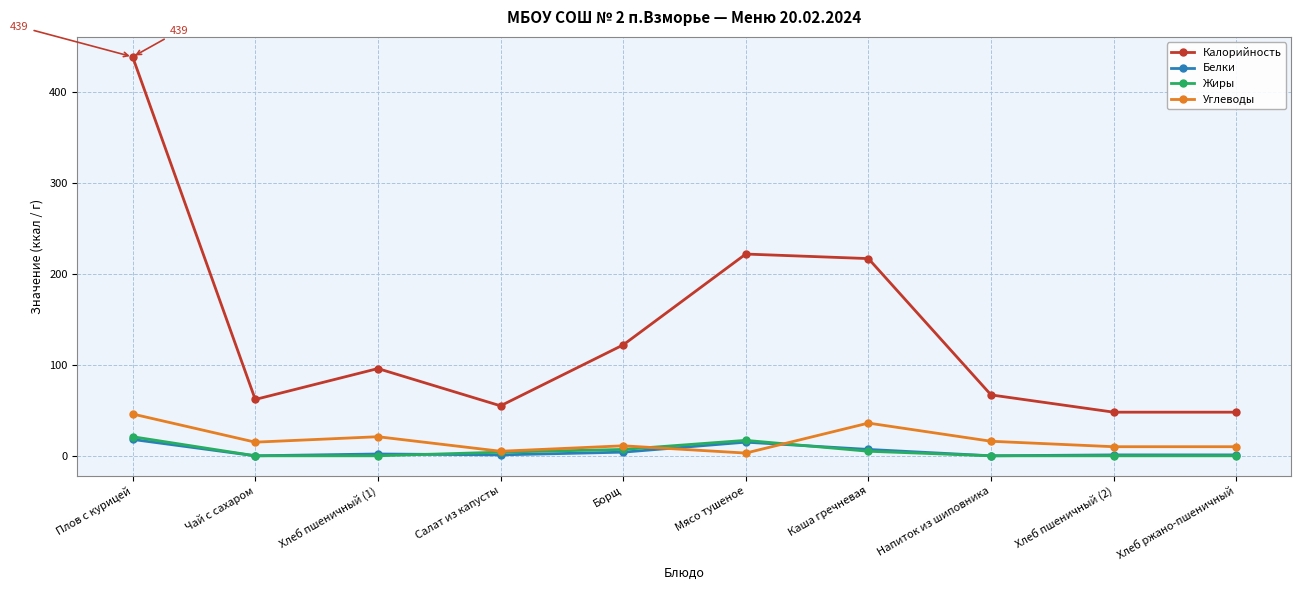

What is the difference between the maximum and minimum values in the Жиры series?

21